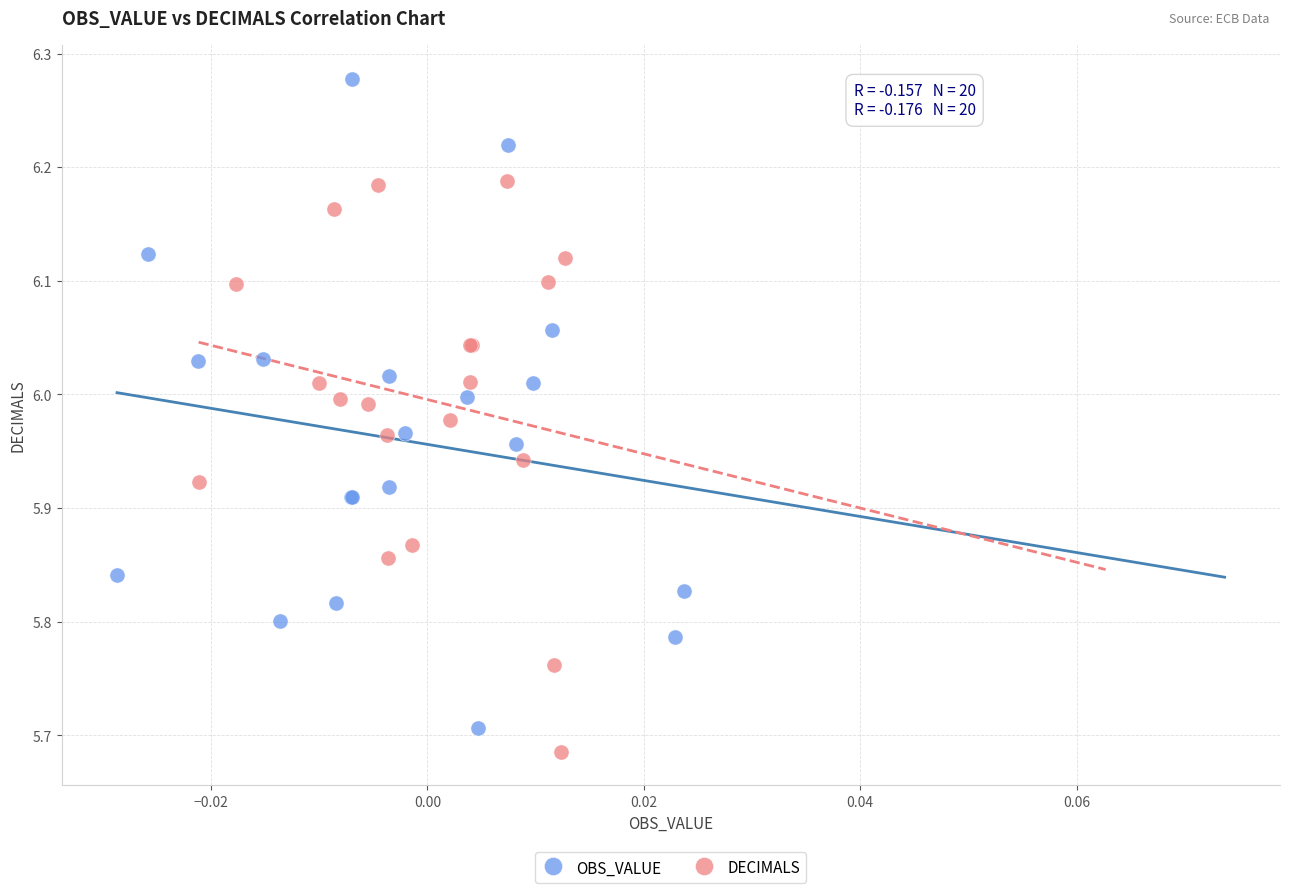

Which series contains the highest Y value?

OBS_VALUE